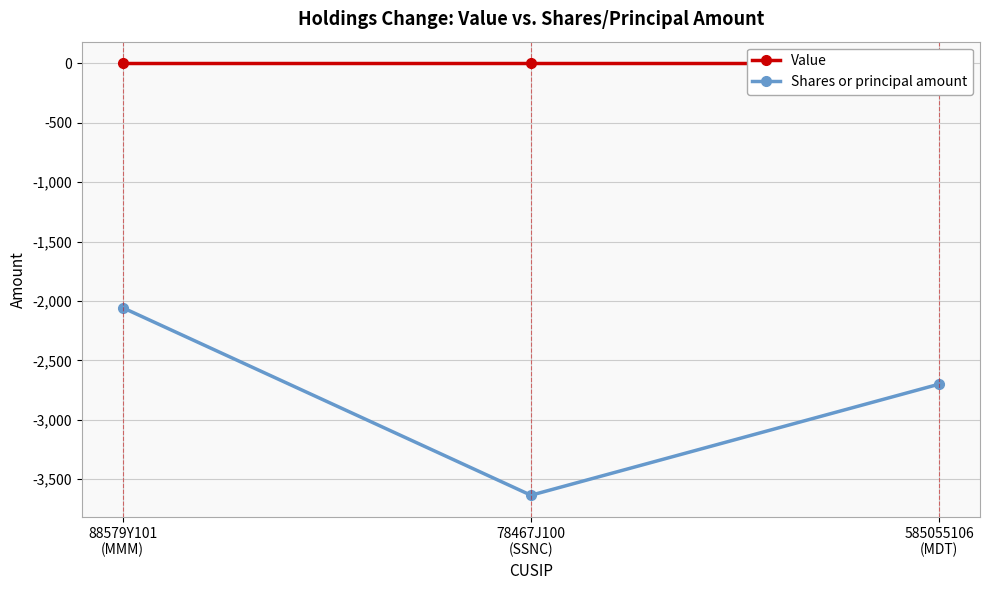

Count the number of categories in the chart.

3